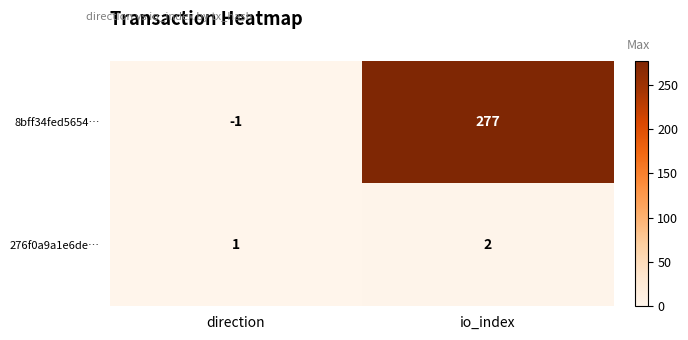

Which series has the largest total across all categories?

8bff34fed5654…